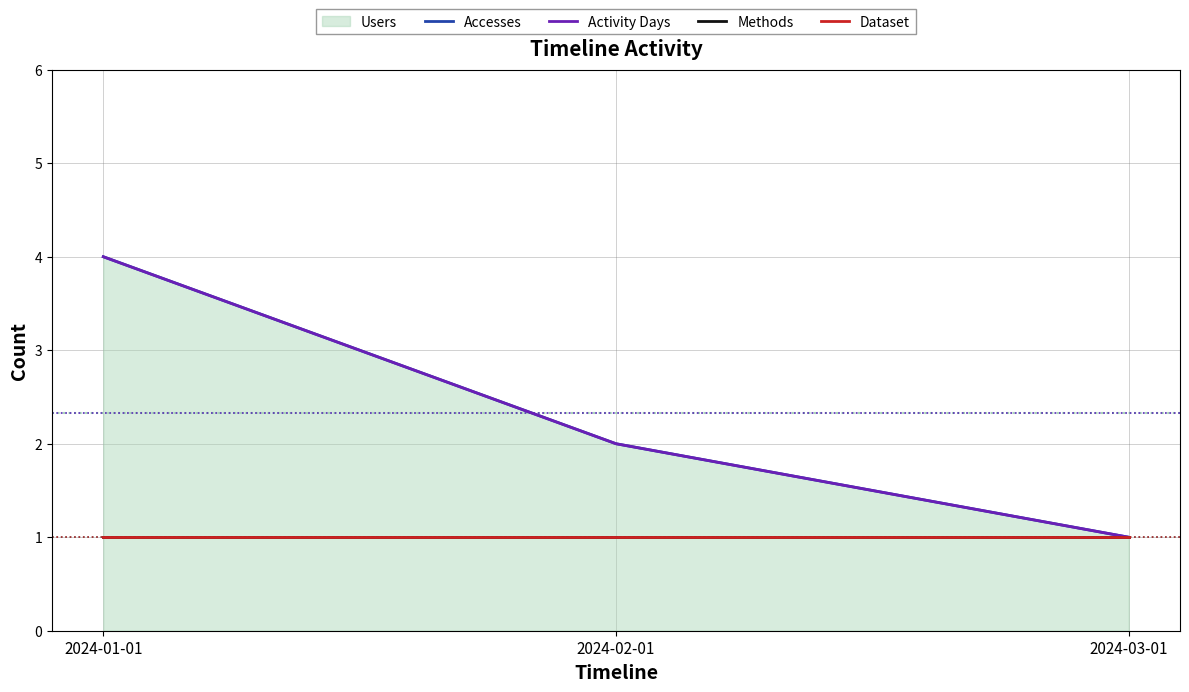

What is the difference between the maximum and minimum values in the Accesses series?

3